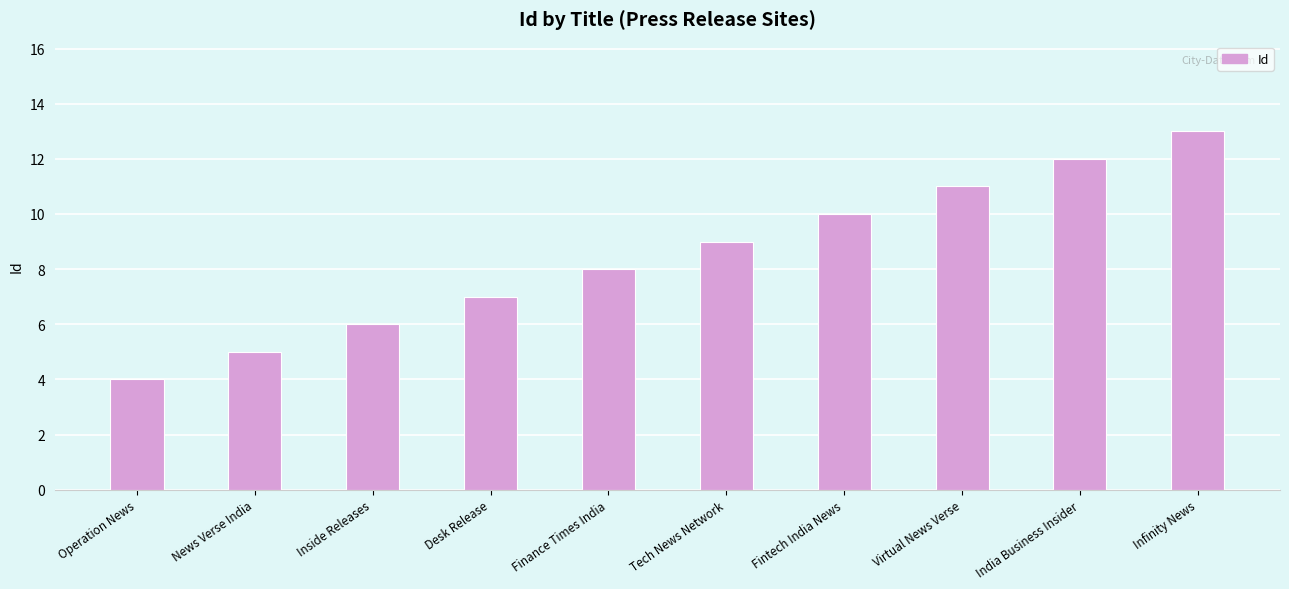

What is the difference between the second highest and minimum values?

8